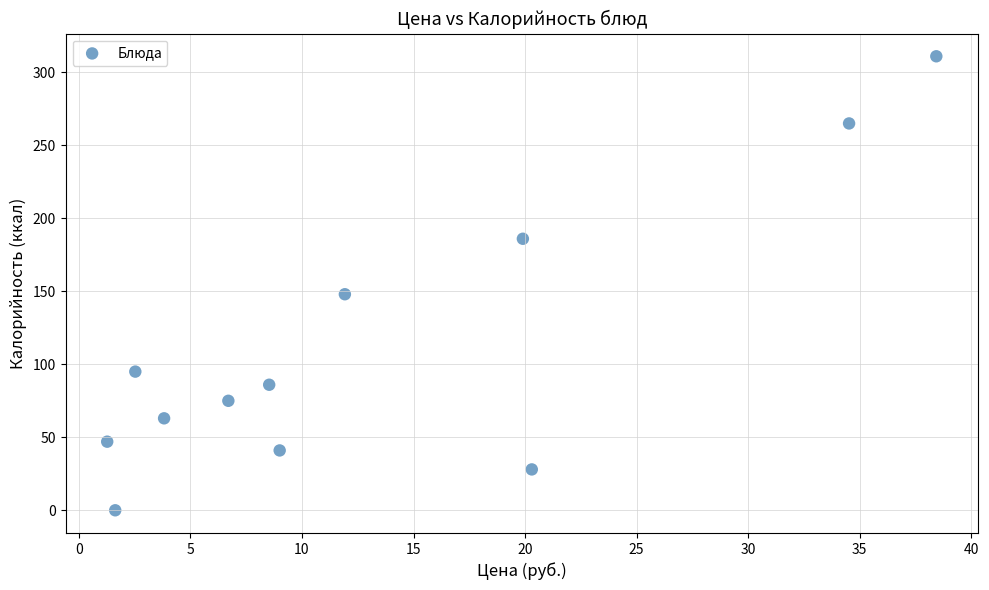

What is the average Y value?

112